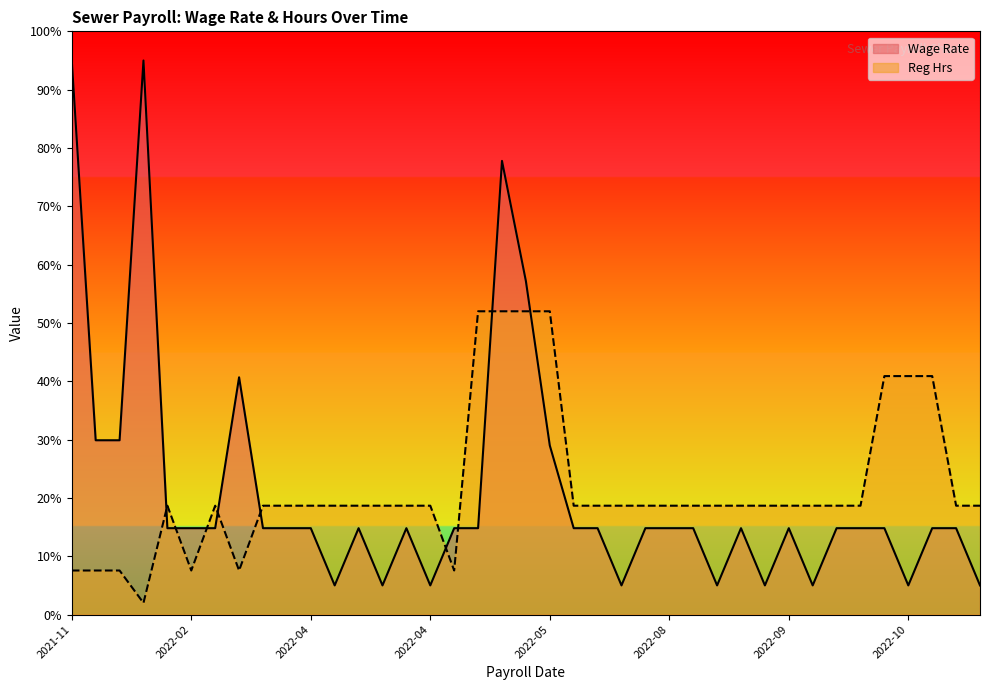

What is the difference between the maximum and minimum values in the Reg Hrs series?

50.0